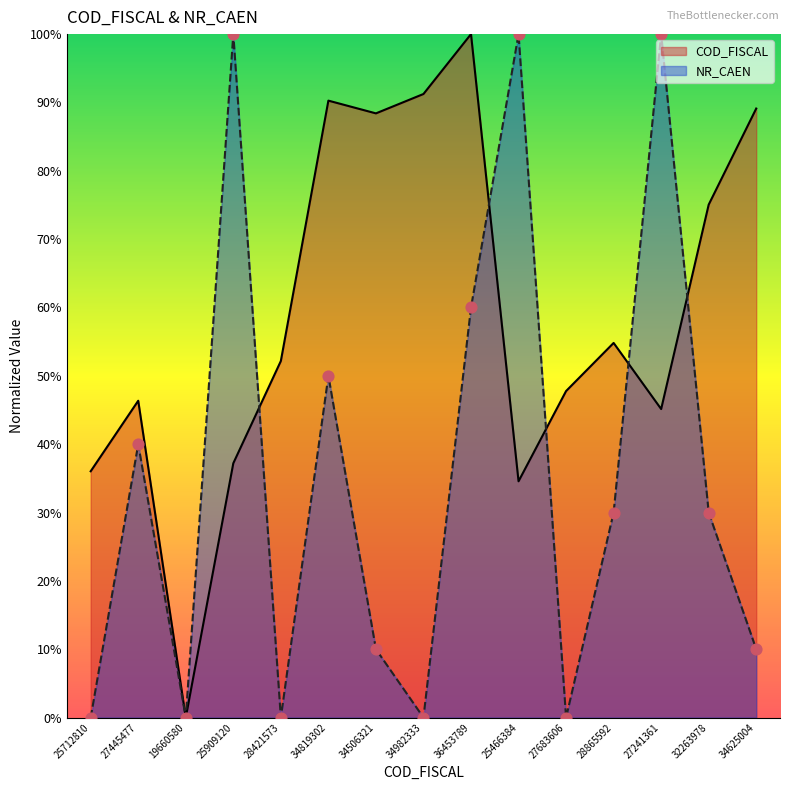

Is the value of COD_FISCAL at 27445477 greater than the value of NR_CAEN at 34625004?

Yes